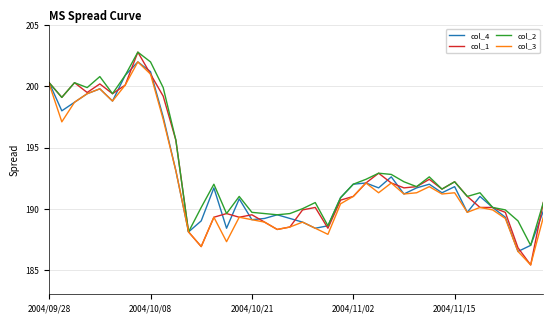

Which series has the largest total across all categories?

col_2